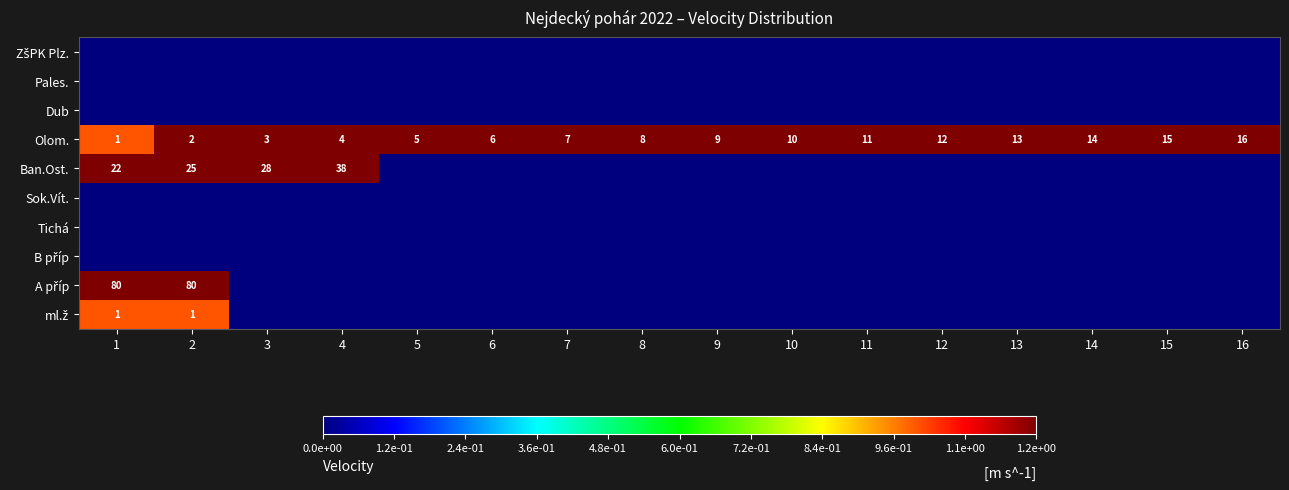

What is the spread (max minus min) of values at 16?

16